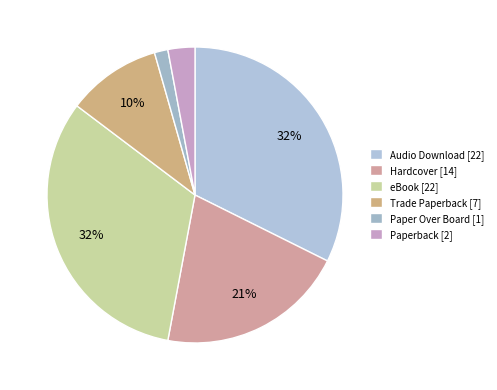

To the nearest percent, what portion does Hardcover represent?

21%